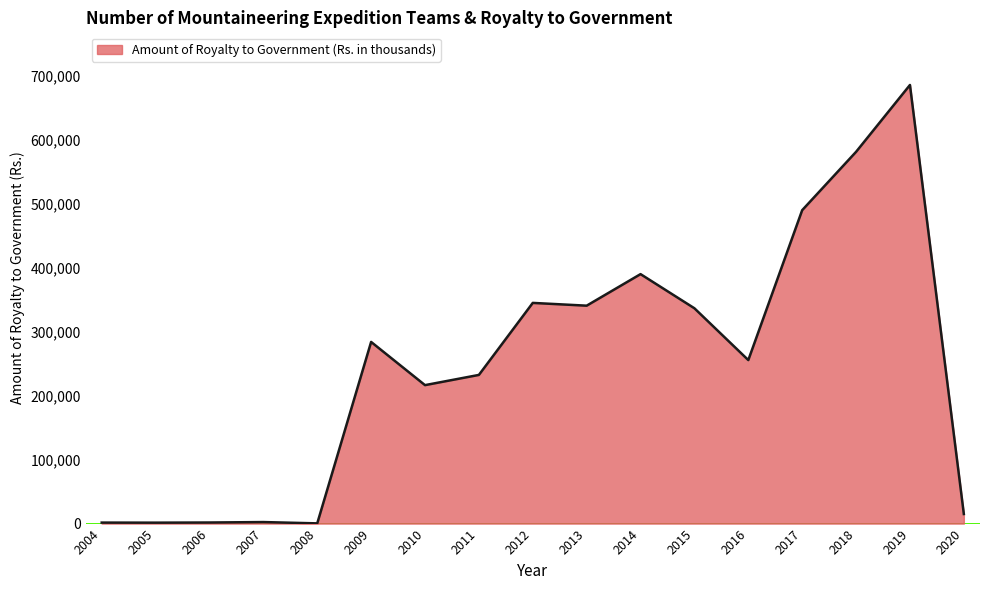

What is the change in value from 2009 to 2013?

+56698.0